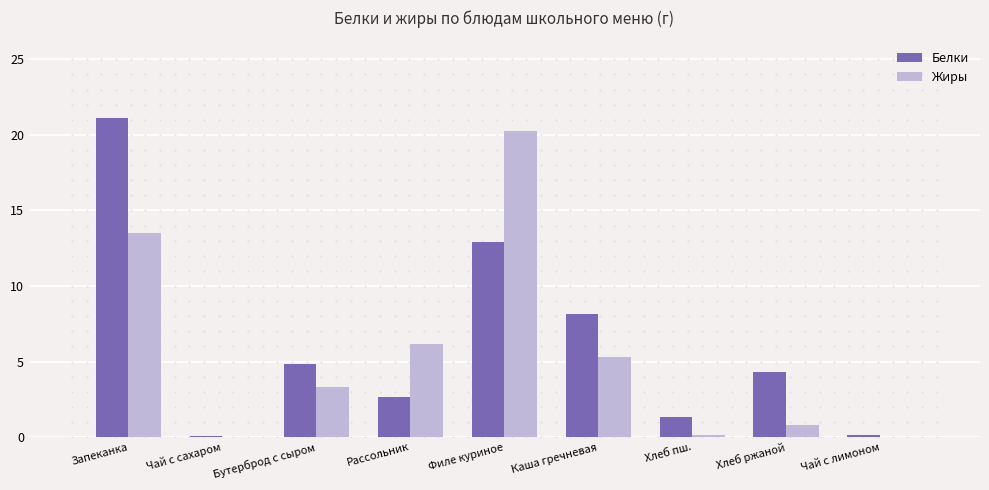

What is the sum of all Жиры values?

49.5